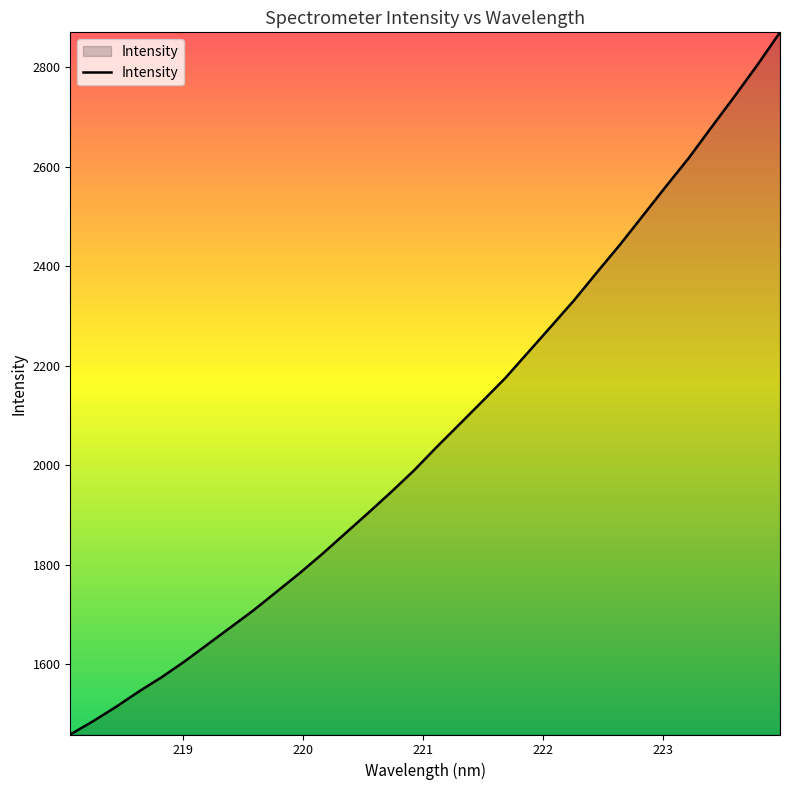

What is the greatest value displayed?

2869.6